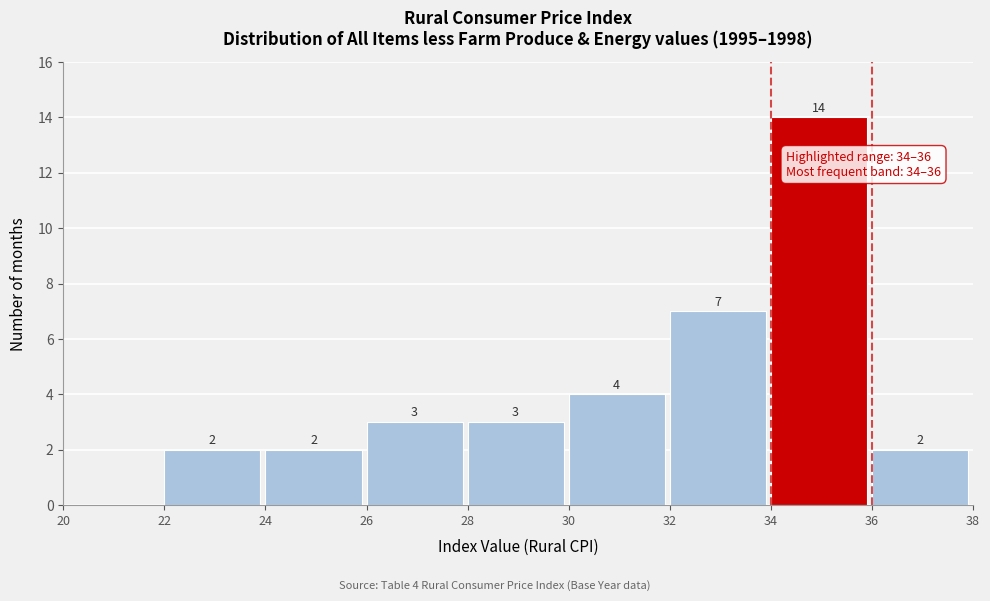

Which range on the x-axis has the tallest bar?

34 to 36